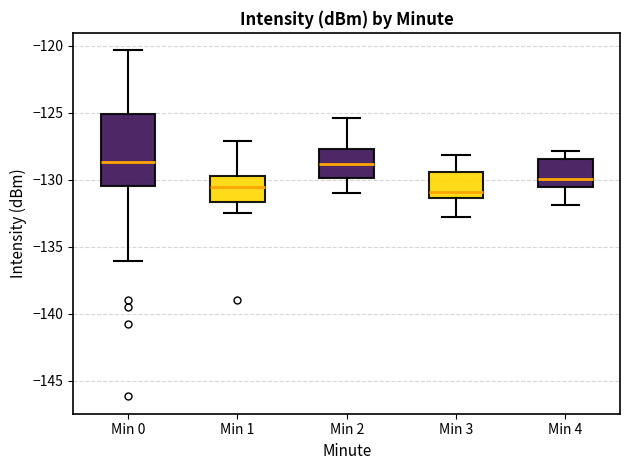

Reading left to right, transcribe this box plot: for each box, give where its median line is, the range the box spans, and where its two whiskers end, as read against the y-axis. The values are not printed on the chart, so give them approximately, as read against the axis.

Min 0: median -128.5, box -130.5 to -125.0, whiskers -136.0 to -120.5
Min 1: median -130.5, box -131.5 to -129.5, whiskers -132.5 to -127.0
Min 2: median -129.0, box -130.0 to -127.5, whiskers -131.0 to -125.5
Min 3: median -131.0, box -131.5 to -129.5, whiskers -133.0 to -128.0
Min 4: median -130.0, box -130.5 to -128.5, whiskers -132.0 to -128.0